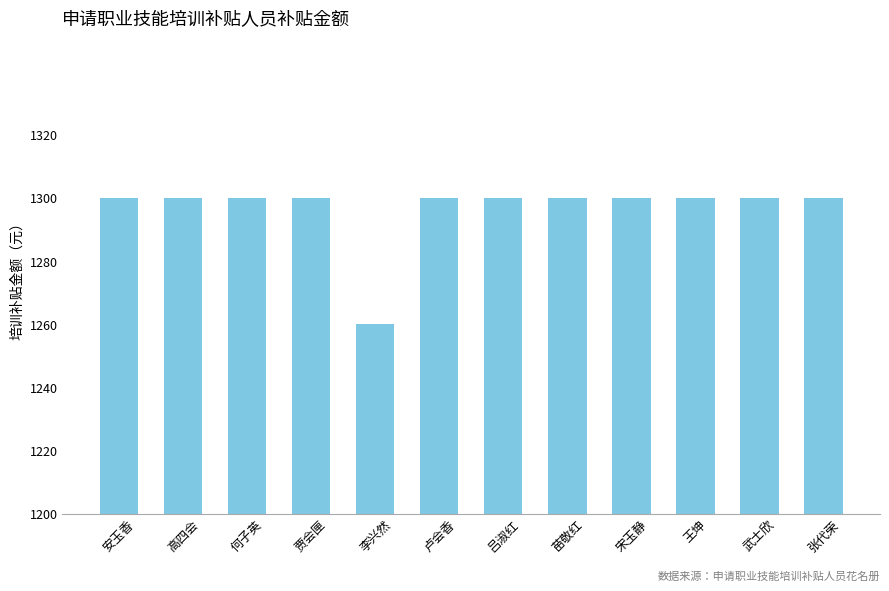

The value at 武士欣 is 403. True or false?

False